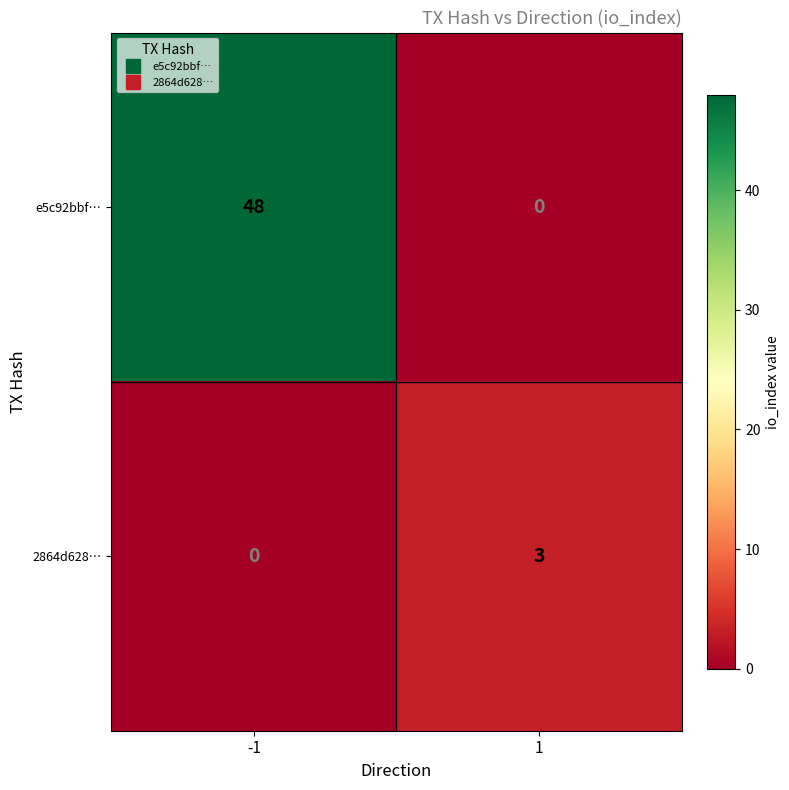

What is the spread (max minus min) of values at -1?

48